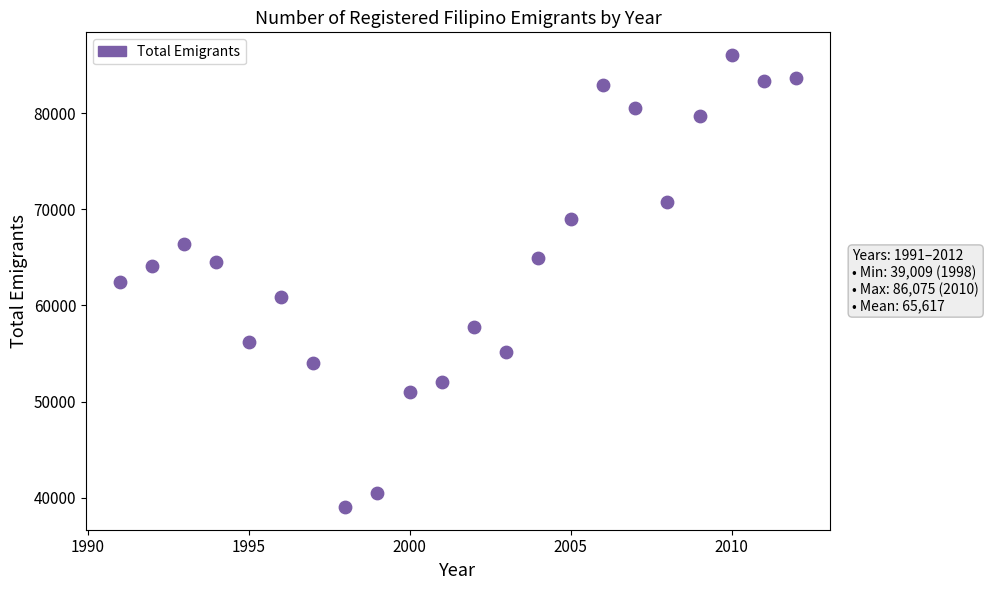

What is the range of Y values (max minus min)?

47066